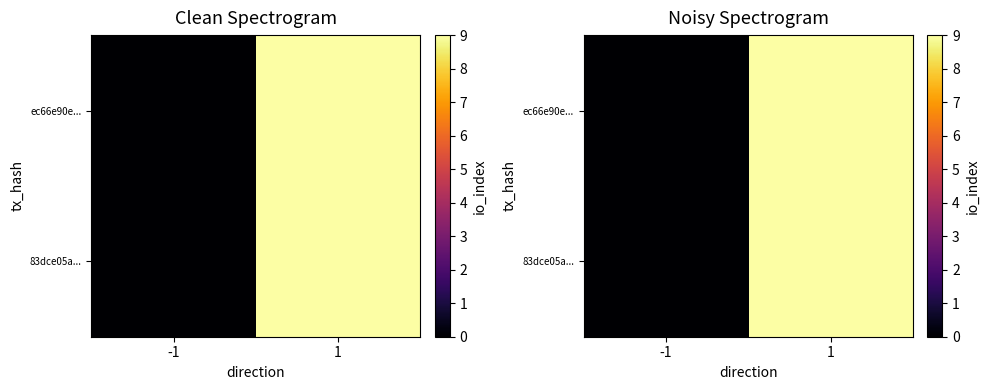

Rank the categories by ec66e90e... value from lowest to highest.

-1, 1